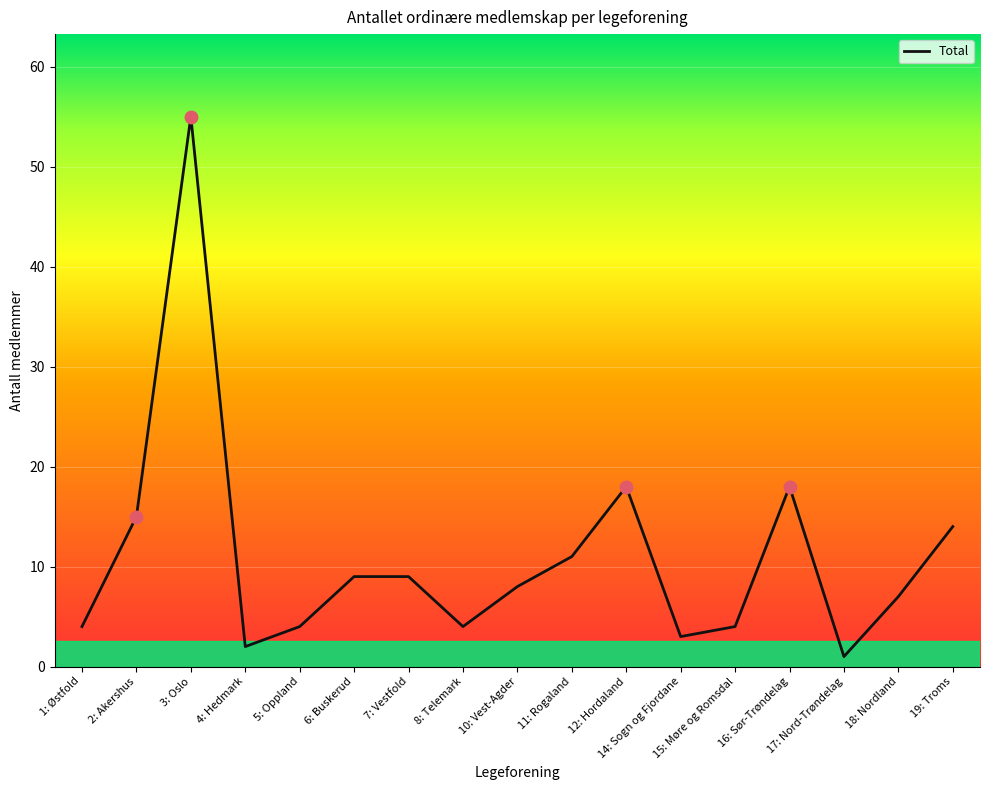

Which has a higher value, 16: Sør-Trøndelag or 6: Buskerud?

16: Sør-Trøndelag